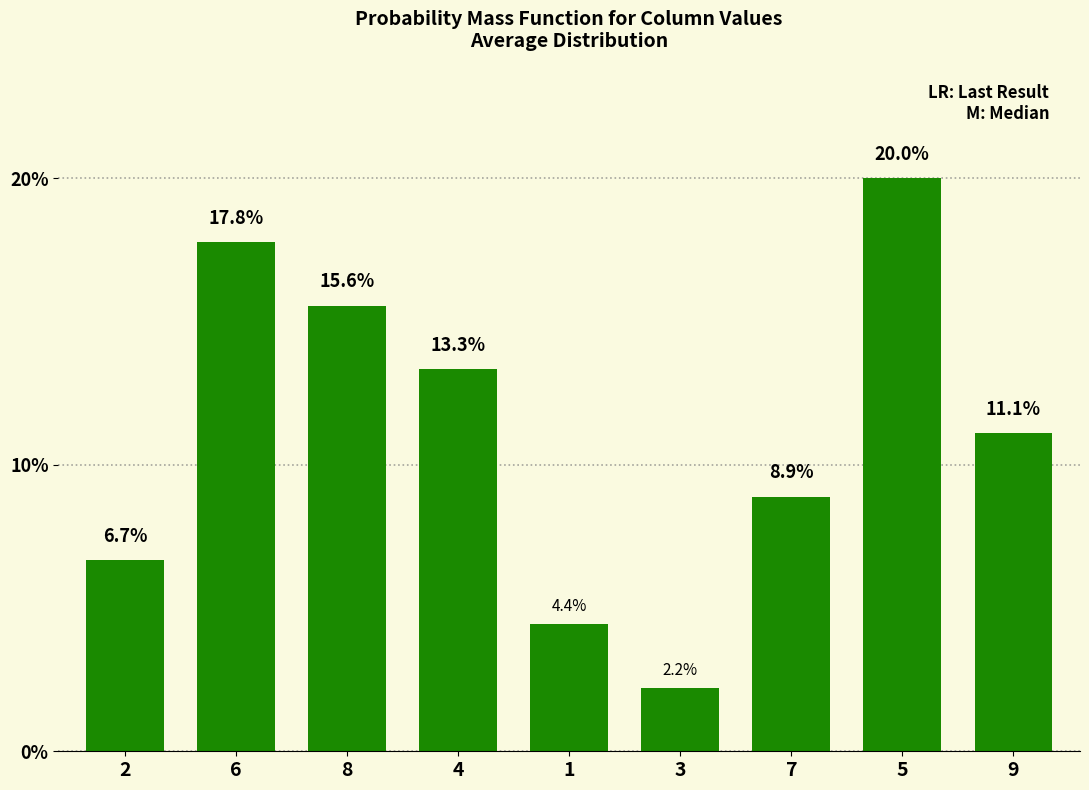

Is it true that the value at 9 is 16.8?

False